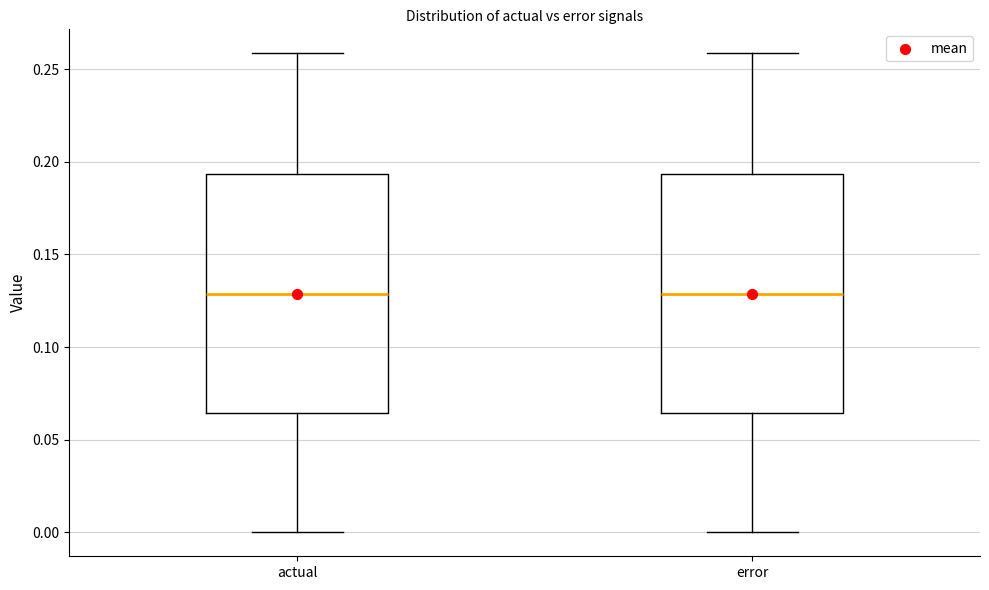

Reading left to right, transcribe this box plot: for each box, give where its median line is, the range the box spans, and where its two whiskers end, as read against the y-axis. The values are not printed on the chart, so give them approximately, as read against the axis.

actual: median 0.130, box 0.065 to 0.195, whiskers 0.000 to 0.260
error: median 0.130, box 0.065 to 0.195, whiskers 0.000 to 0.260